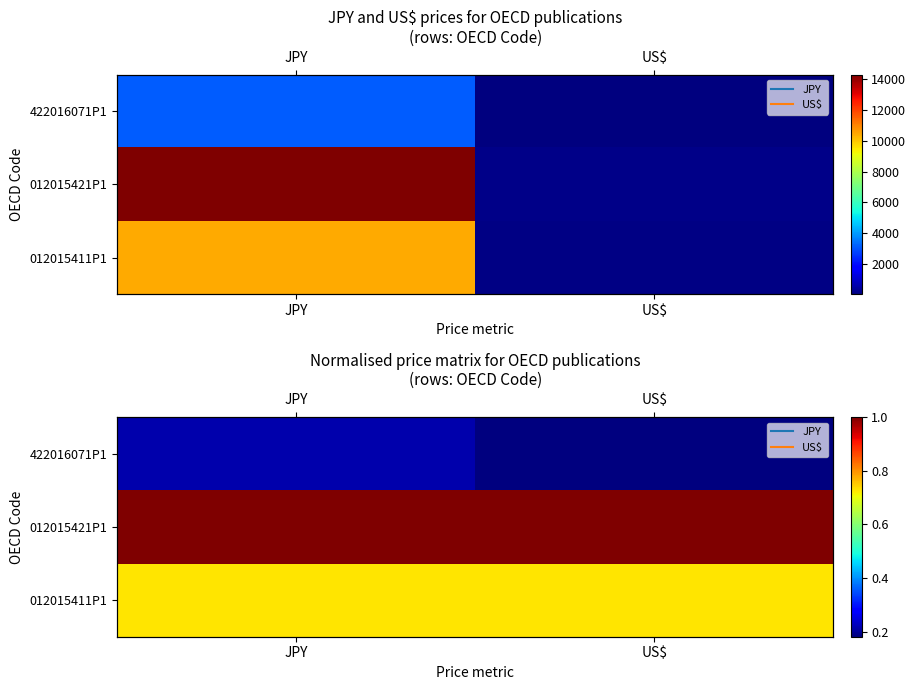

What is the sum of all 012015421P1 values?

2.0